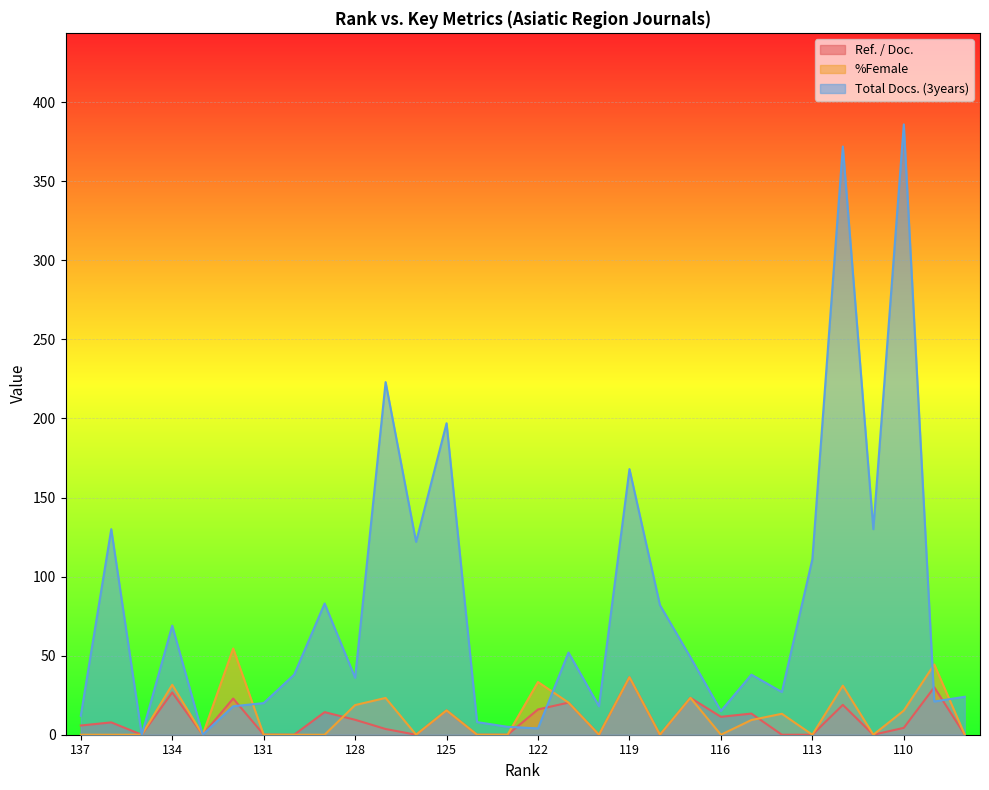

True or false: Total Docs. (3years) has more than 0 interior local peaks.

True